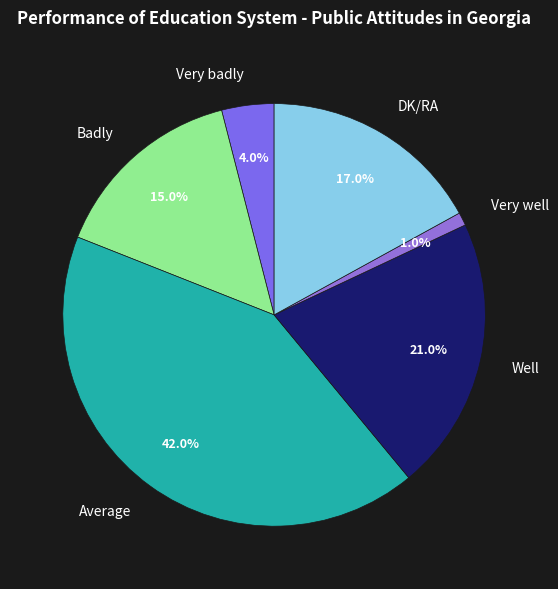

To the nearest percent, what portion does DK/RA represent?

17%